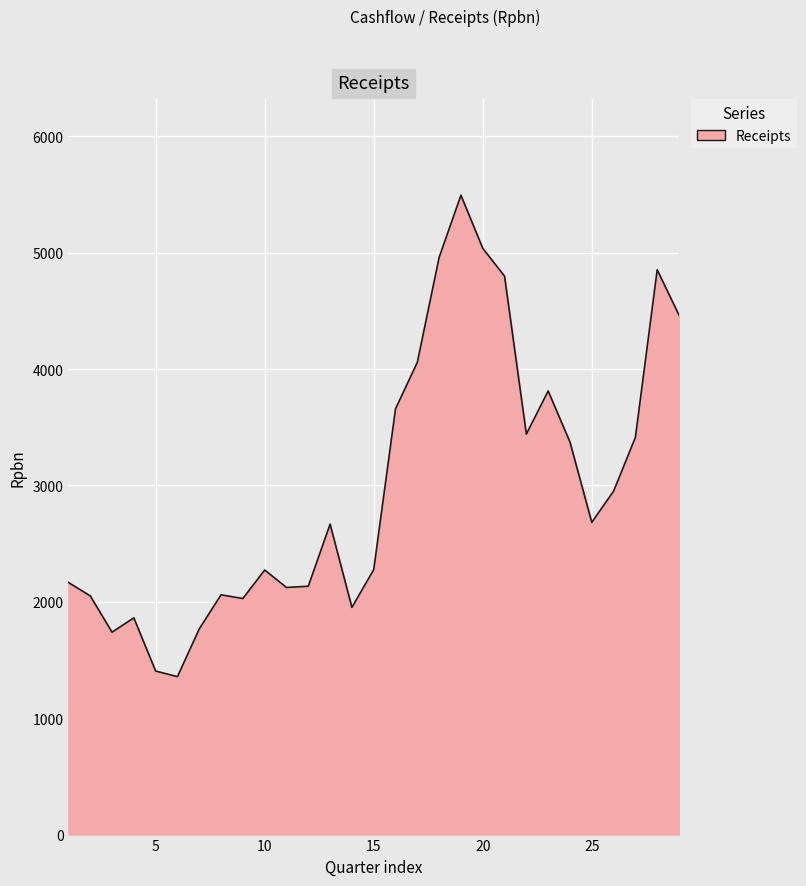

Does the chart have visible grid lines?

Yes